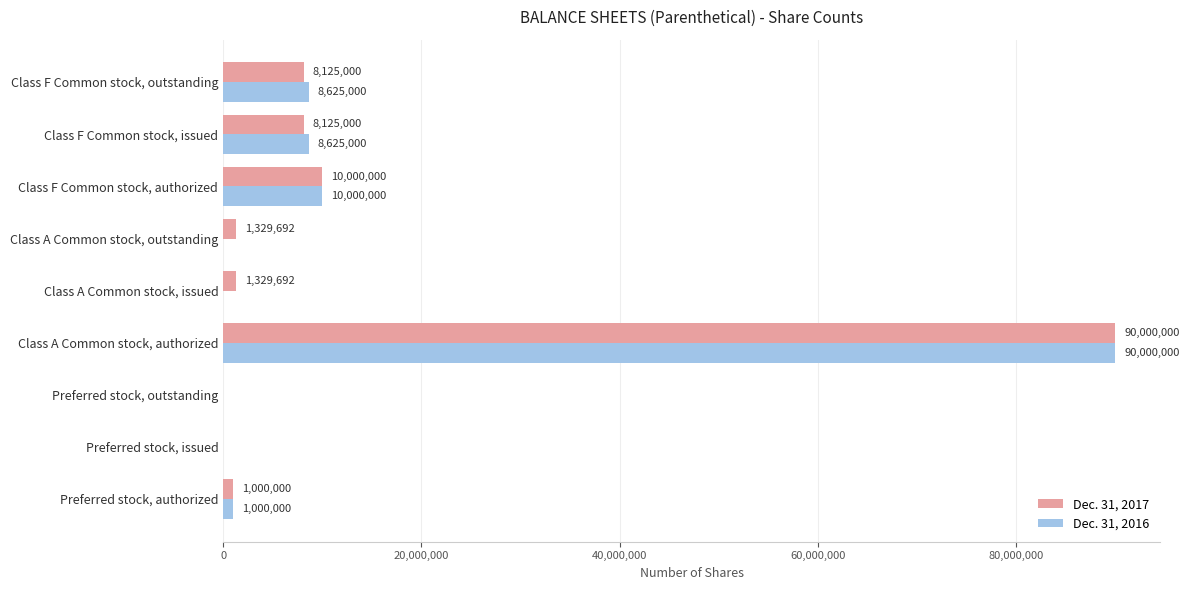

Count the number of categories in the chart.

9